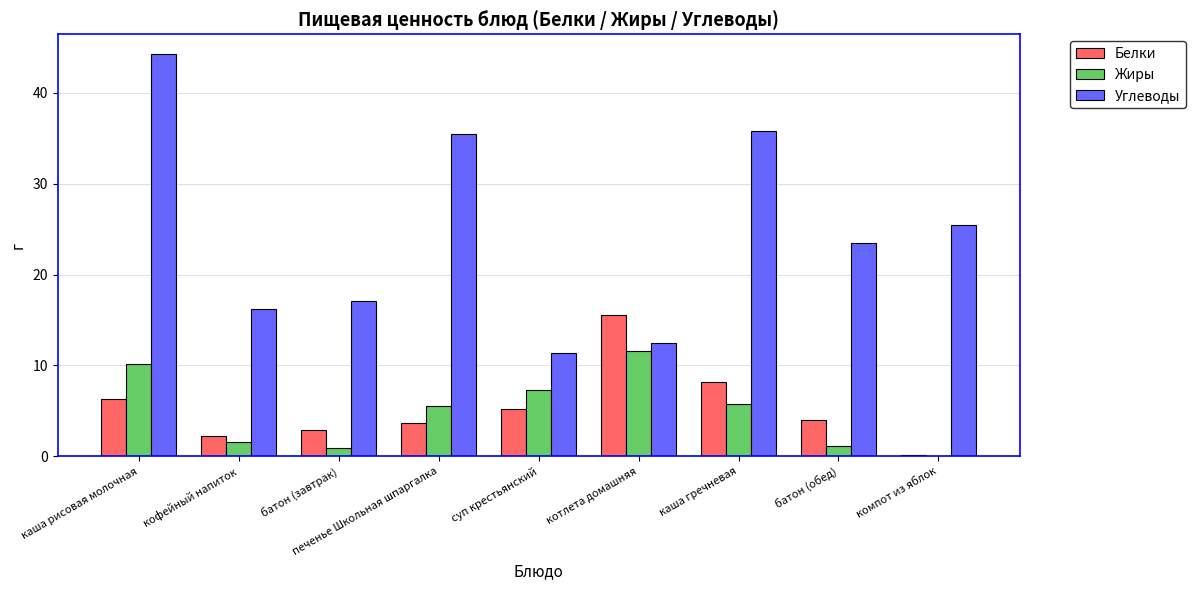

Which category has the highest value in the Жиры series?

котлета домашняя